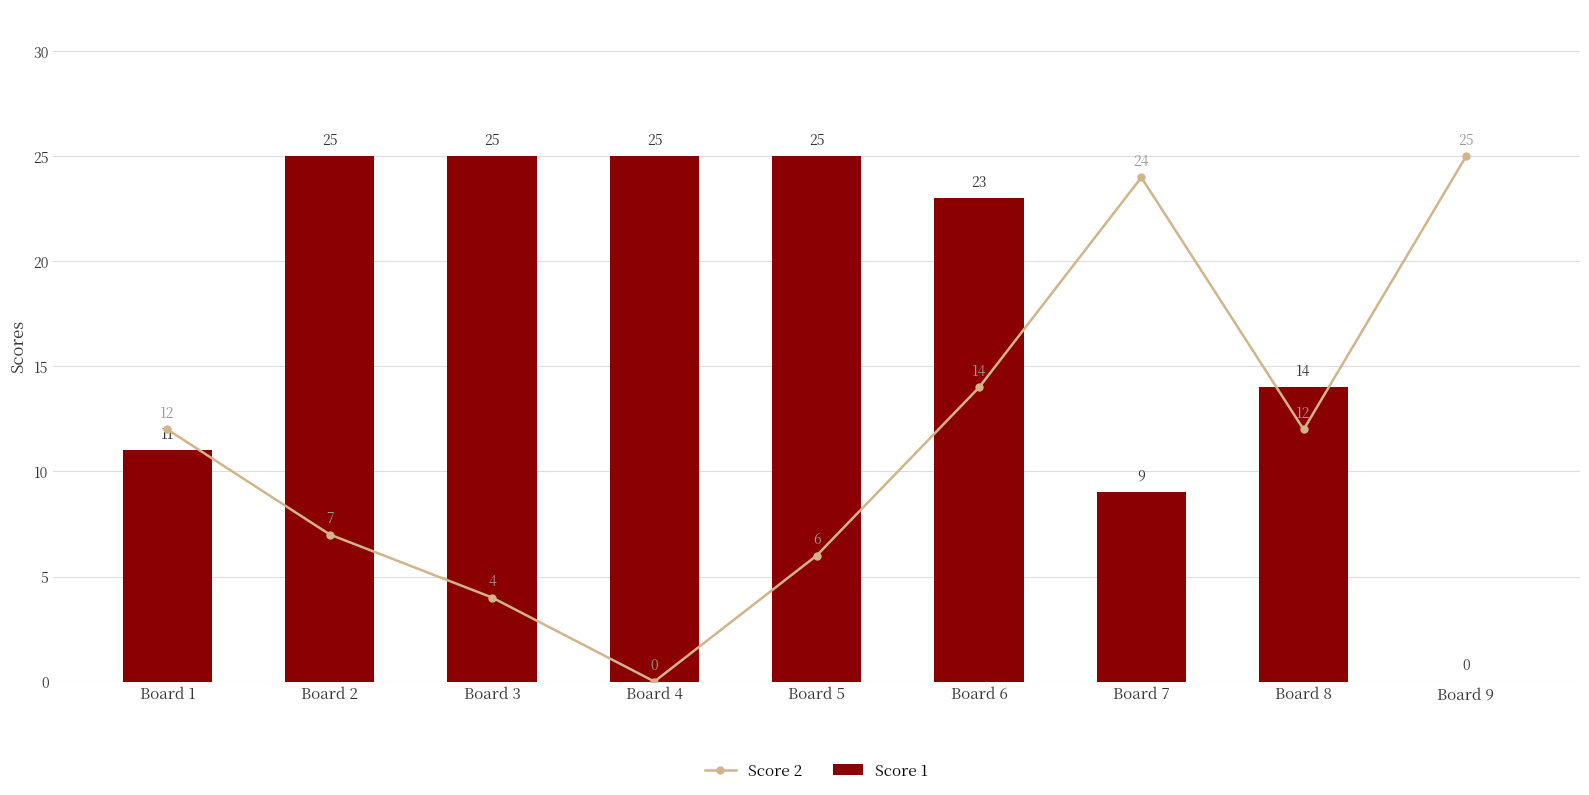

Where does the Score 2 series first go above 12?

Board 6